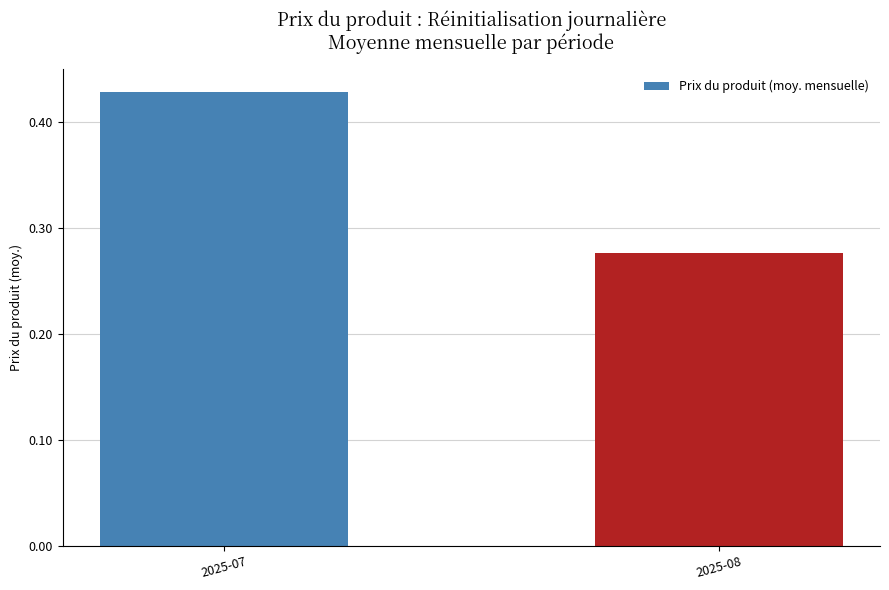

What is the sum of all values?

0.7